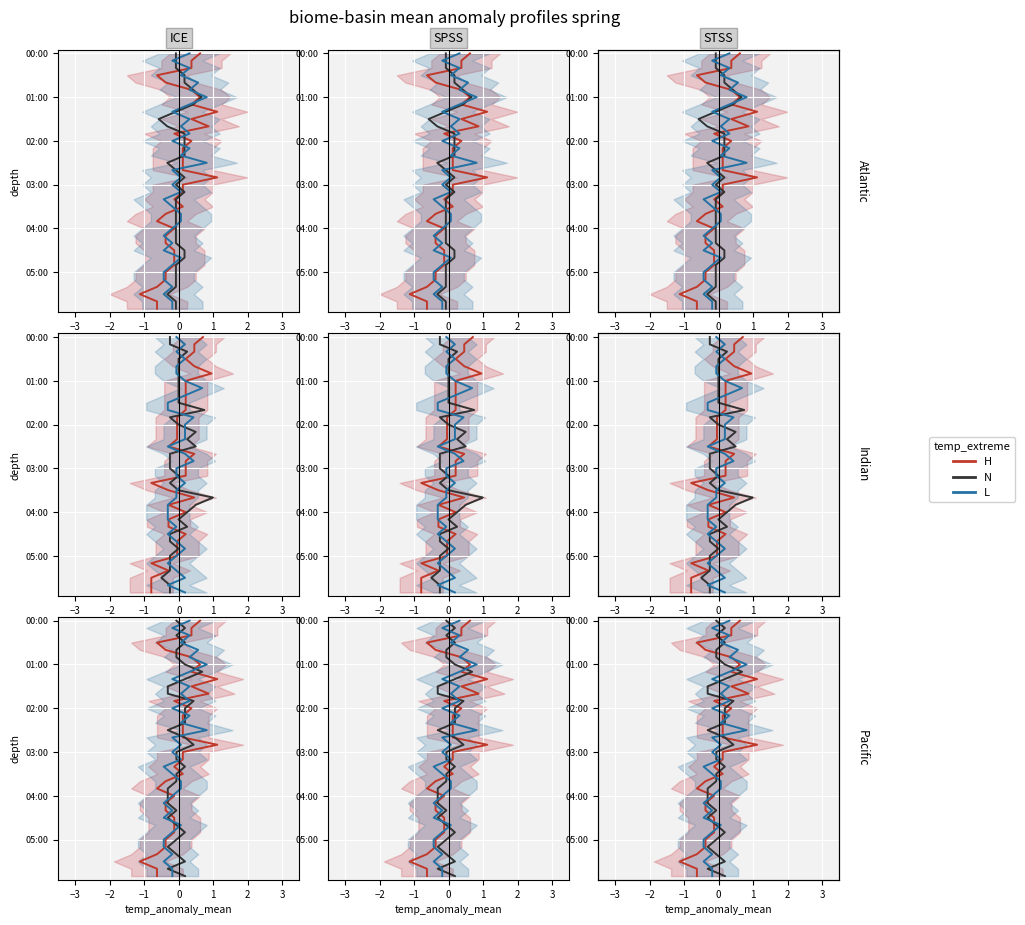

True or false: N has more than 2 points higher than both neighbors.

False